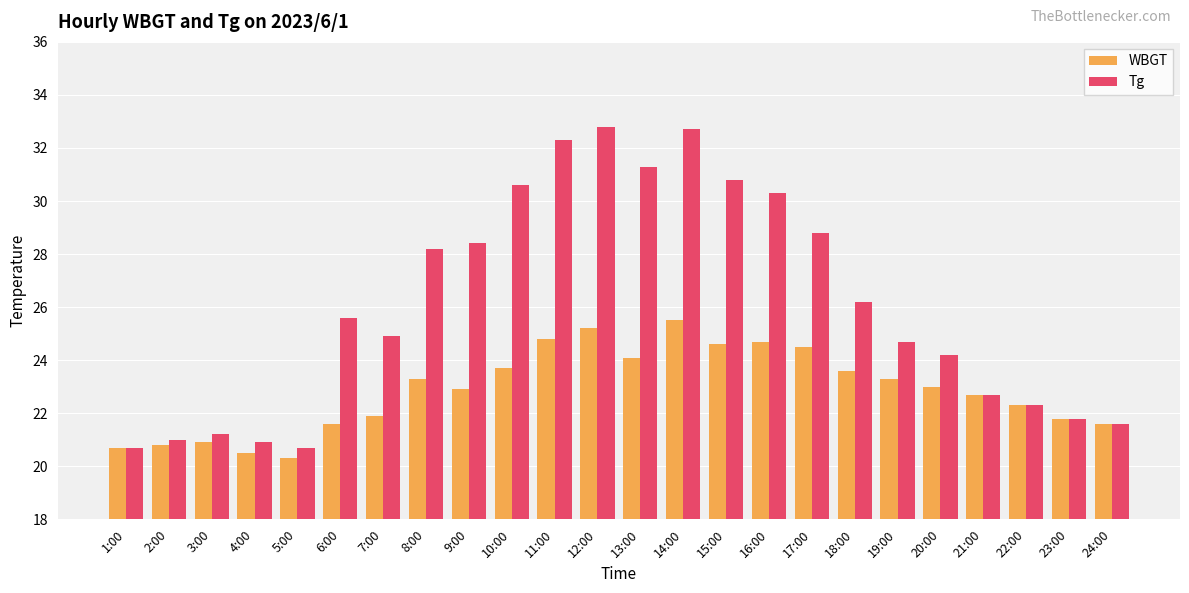

What is the maximum value shown in the chart?

32.8